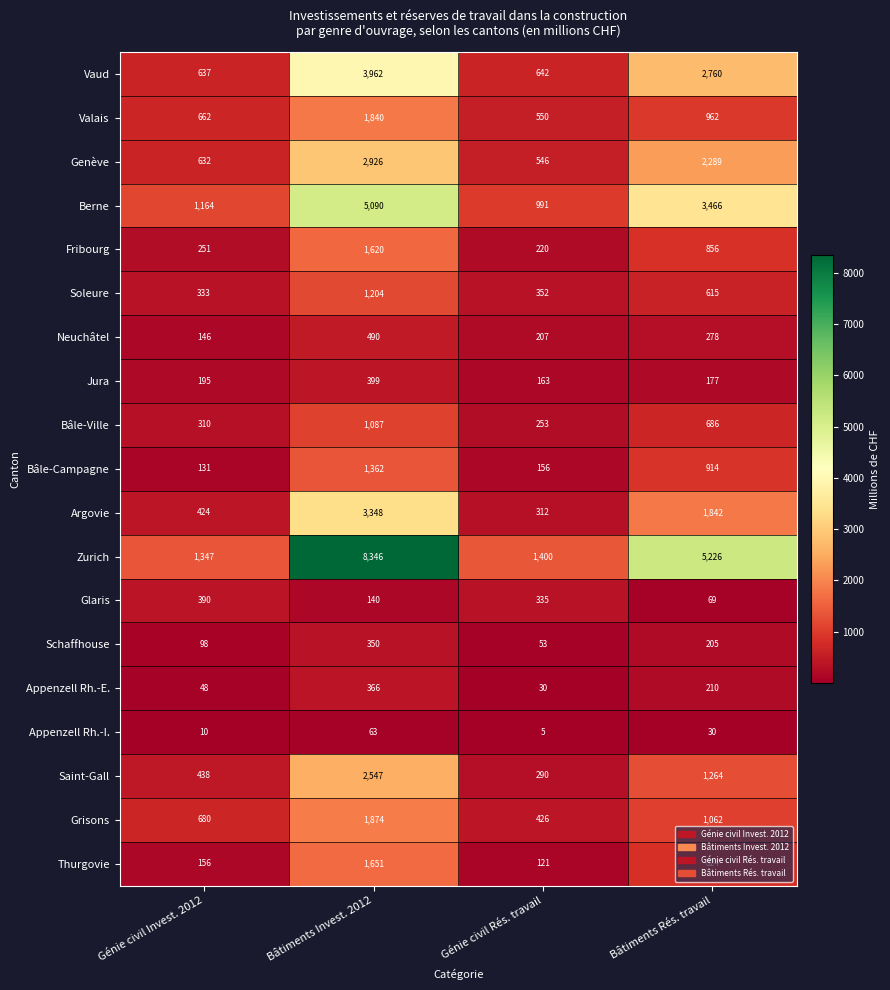

At which category does the chart reach its peak across all series?

Bâtiments Invest. 2012